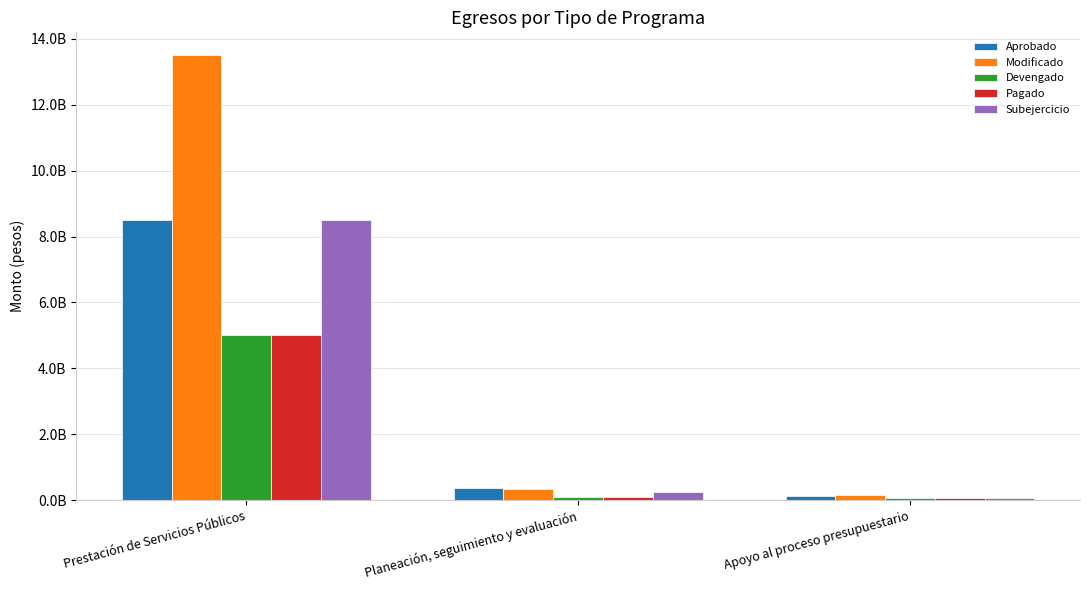

What is the total value across all series at Prestación de Servicios Públicos?

40576187936.9